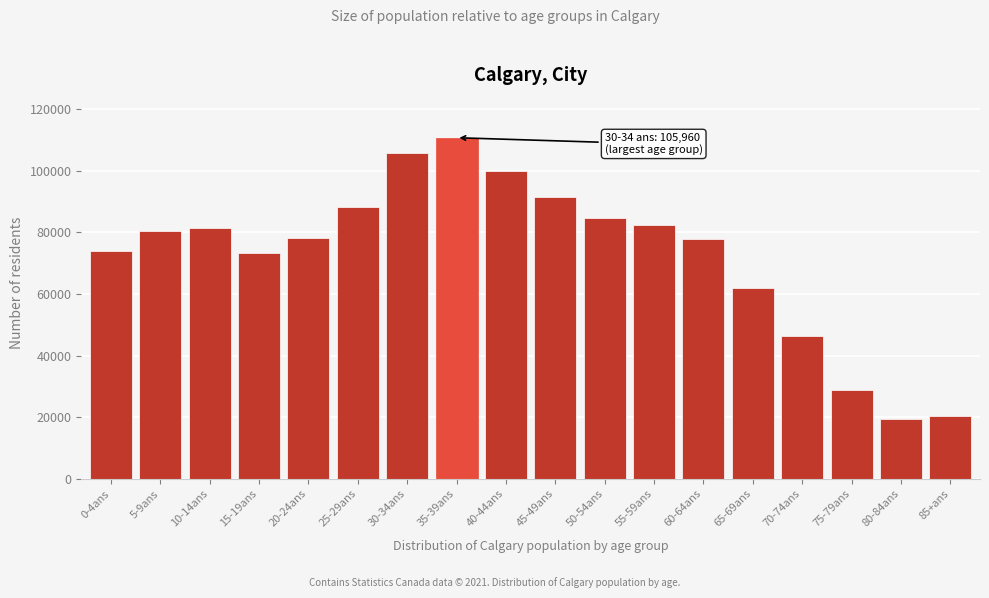

Is it true that the value at 25-29ans is 32358?

False